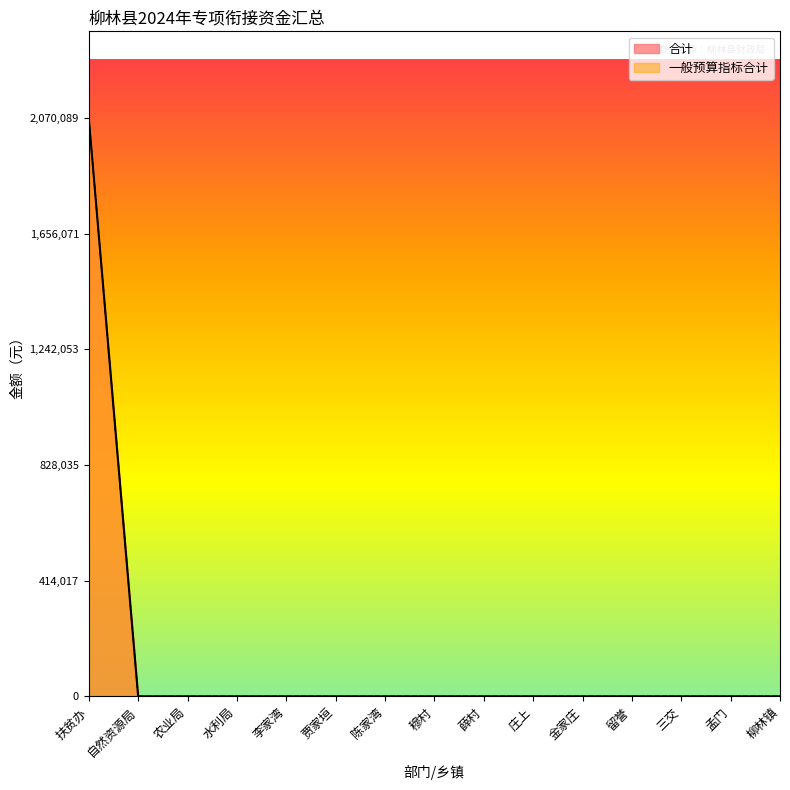

Which series has the largest range (max minus min)?

合计